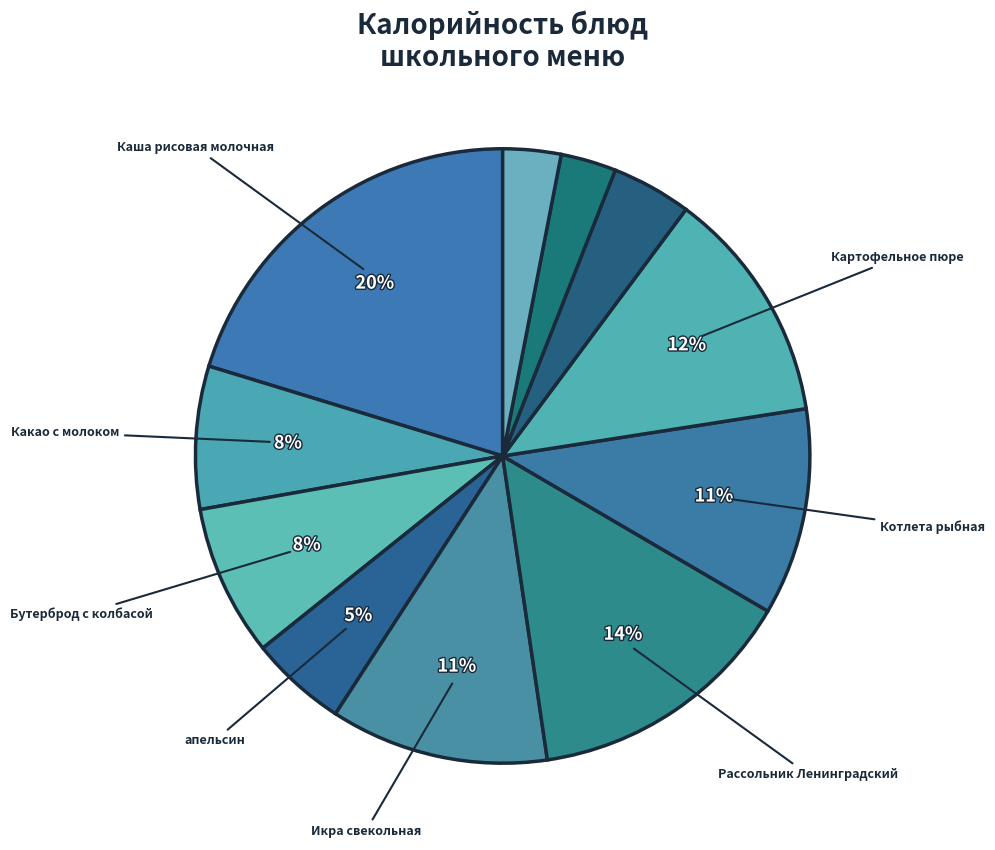

How many segments does this pie chart have?

11